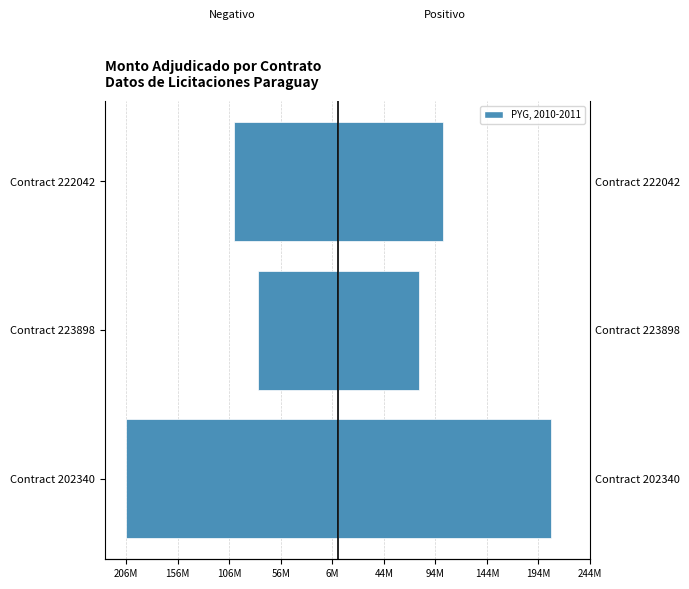

The Monto Adjudicado (der) series shows 118287234 at Contract 202340. True or false?

False